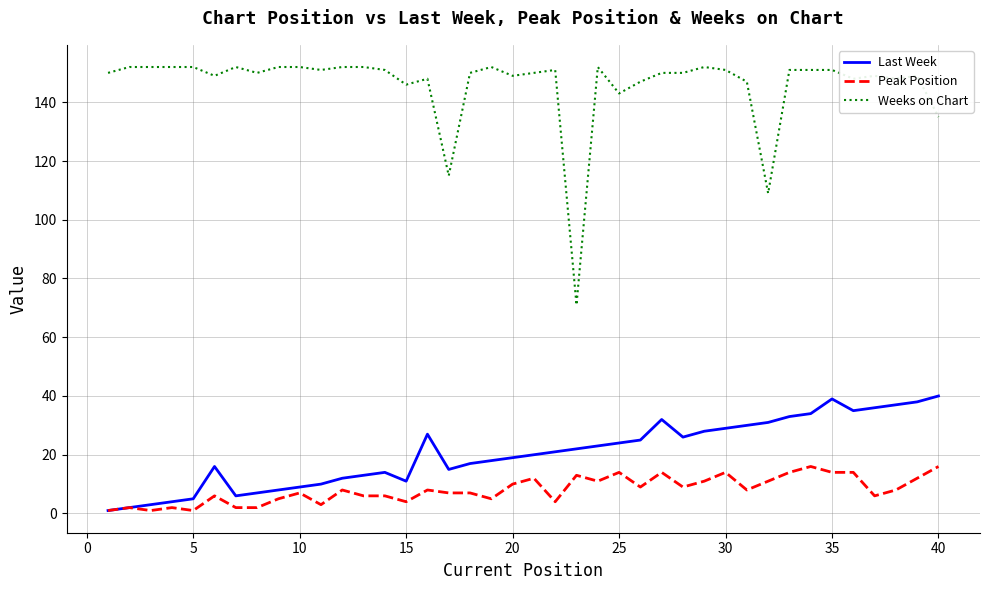

What is the maximum value for Peak Position?

16